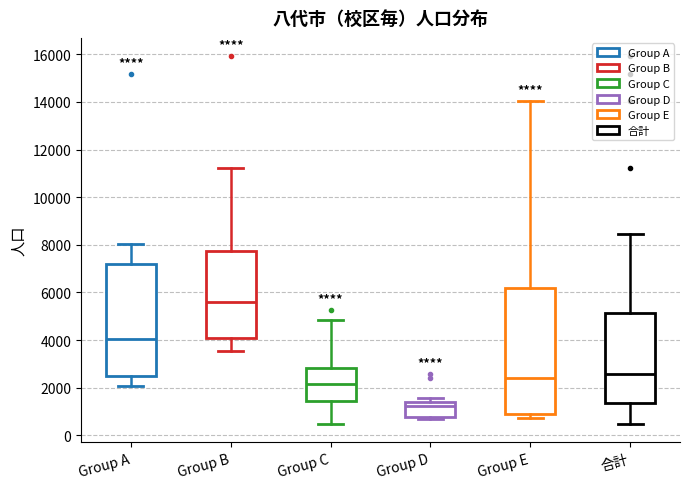

Where is the upper edge of the box for 合計 on the y-axis? The values are not printed on the chart, so give them approximately, as read against the axis.

5200